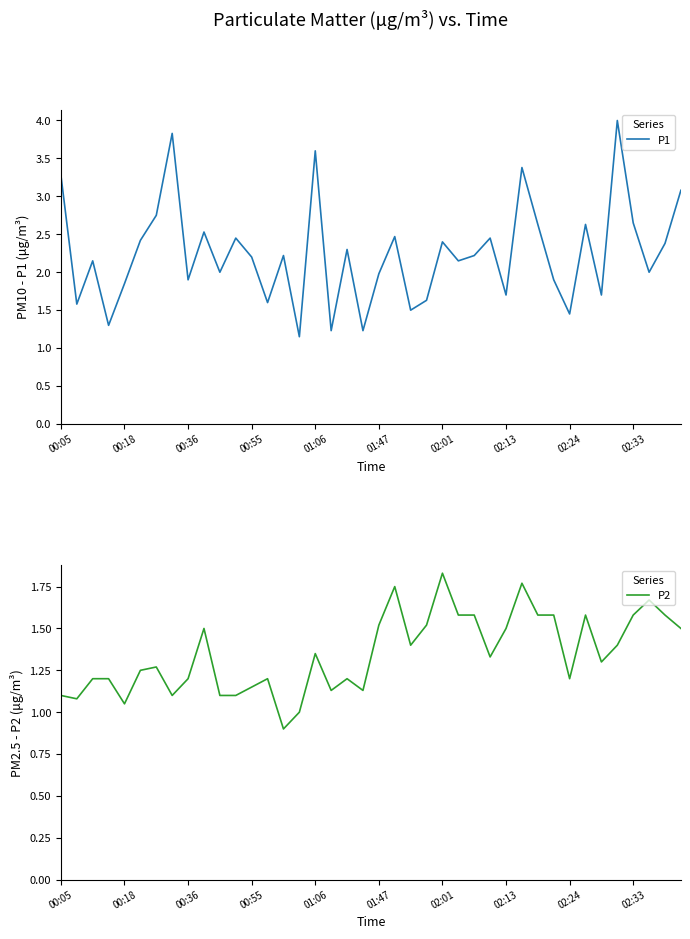

What is the maximum value for P1?

4.0